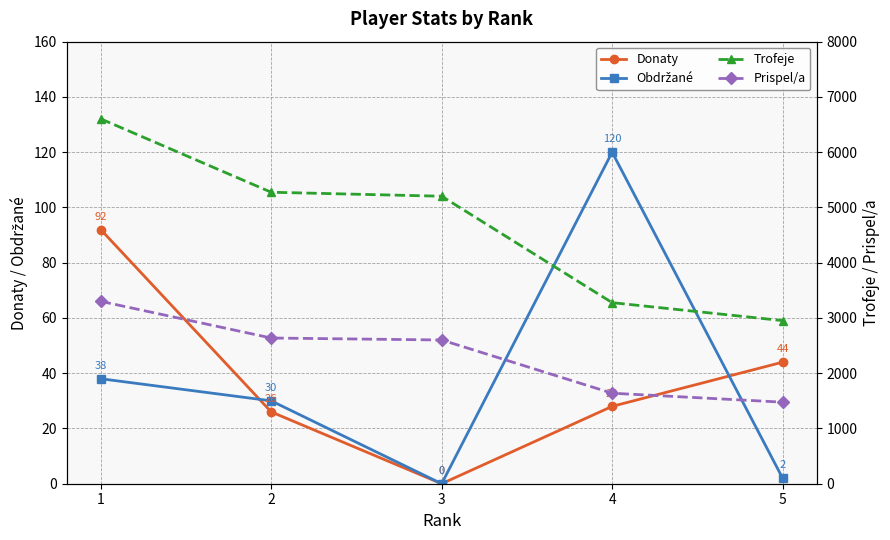

Between 4 and 5, which series saw the biggest shift?

Trofeje